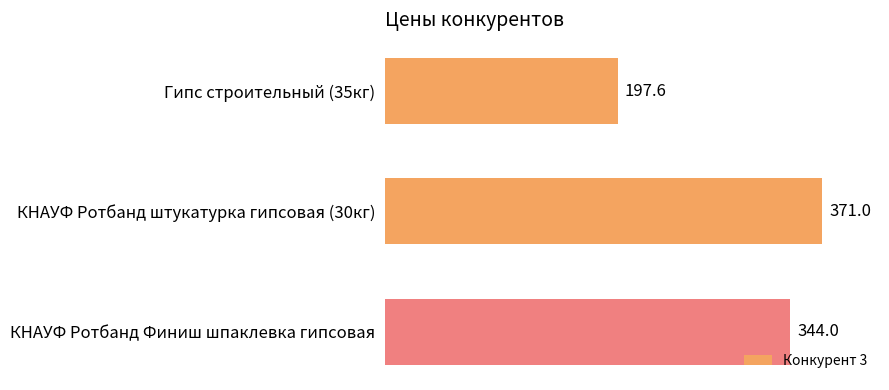

Where is the data nearest to the value 284?

КНАУФ Ротбанд Финиш шпаклевка гипсовая